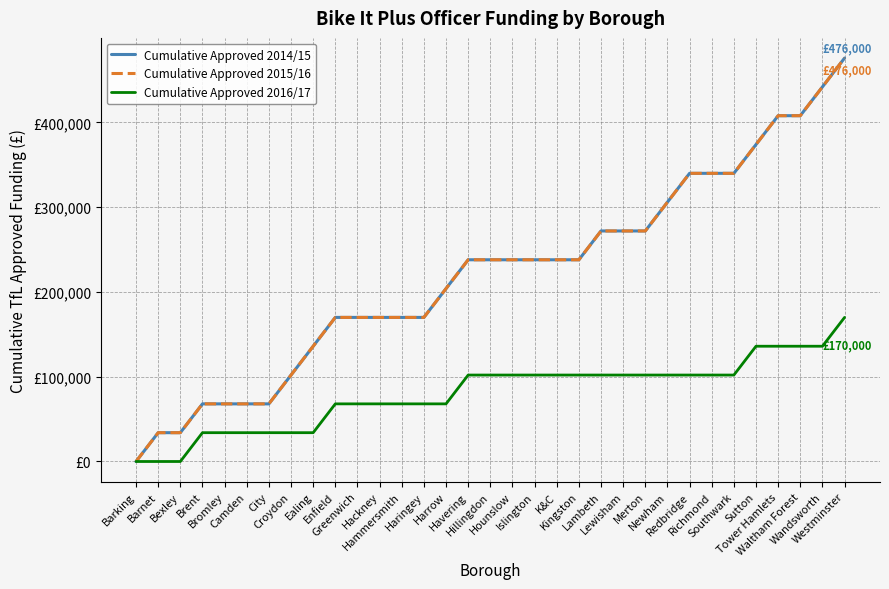

True or false: Cumulative Approved 2016/17 and Cumulative Approved 2014/15 cross at least once.

False